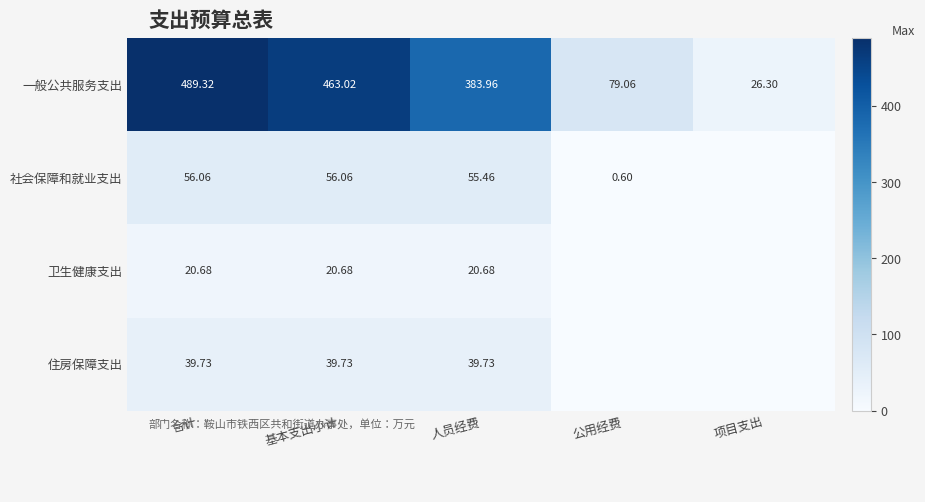

At 人员经费, list the series in order from largest to smallest.

一般公共服务支出, 社会保障和就业支出, 住房保障支出, 卫生健康支出